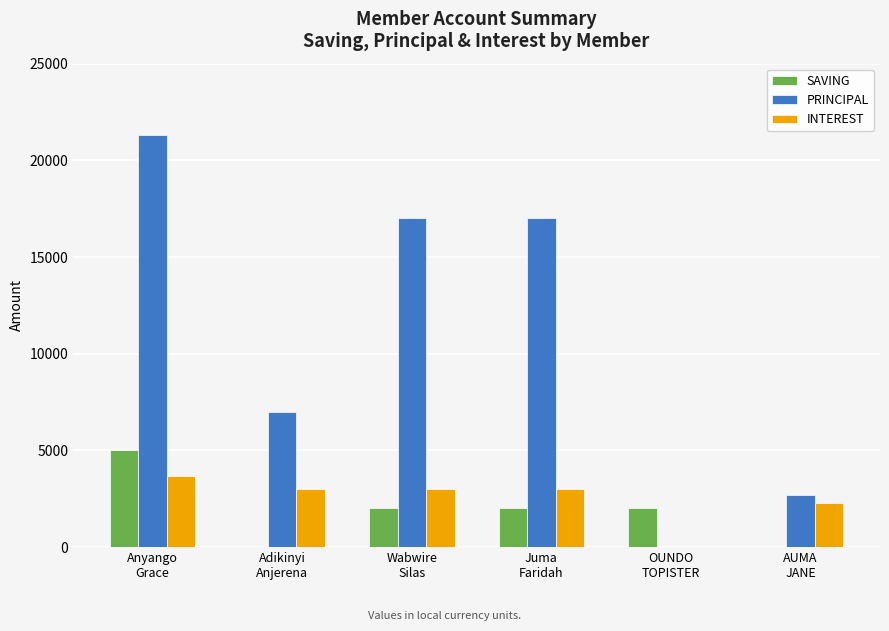

Which series has the largest total across all categories?

PRINCIPAL